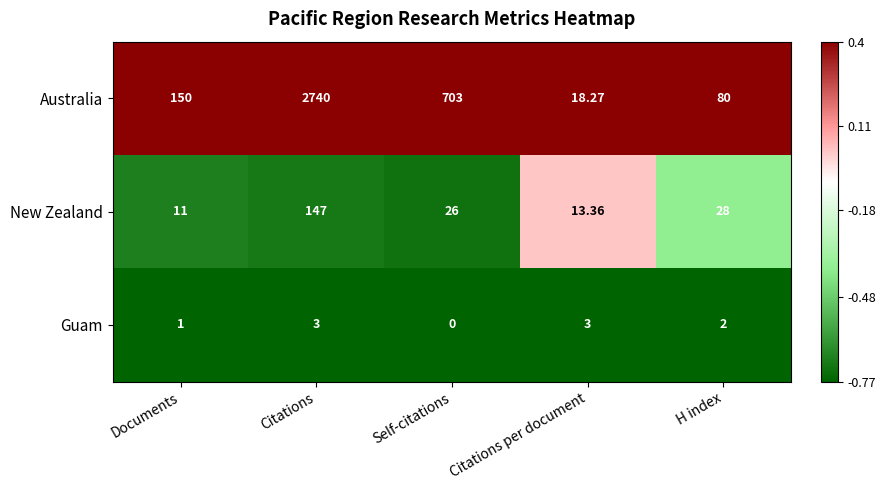

Which series has the largest range (max minus min)?

Australia